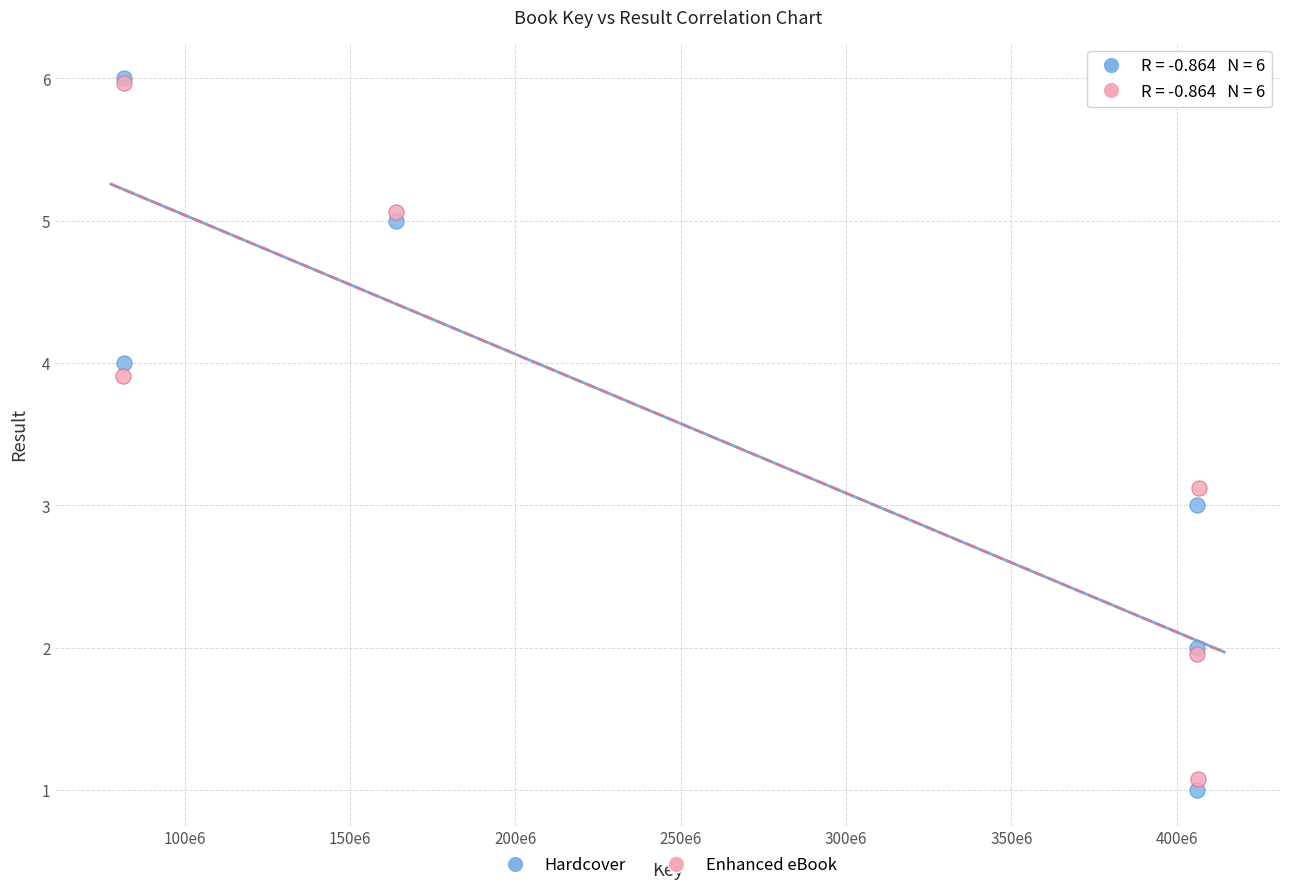

Which series reaches the minimum Y coordinate?

Hardcover